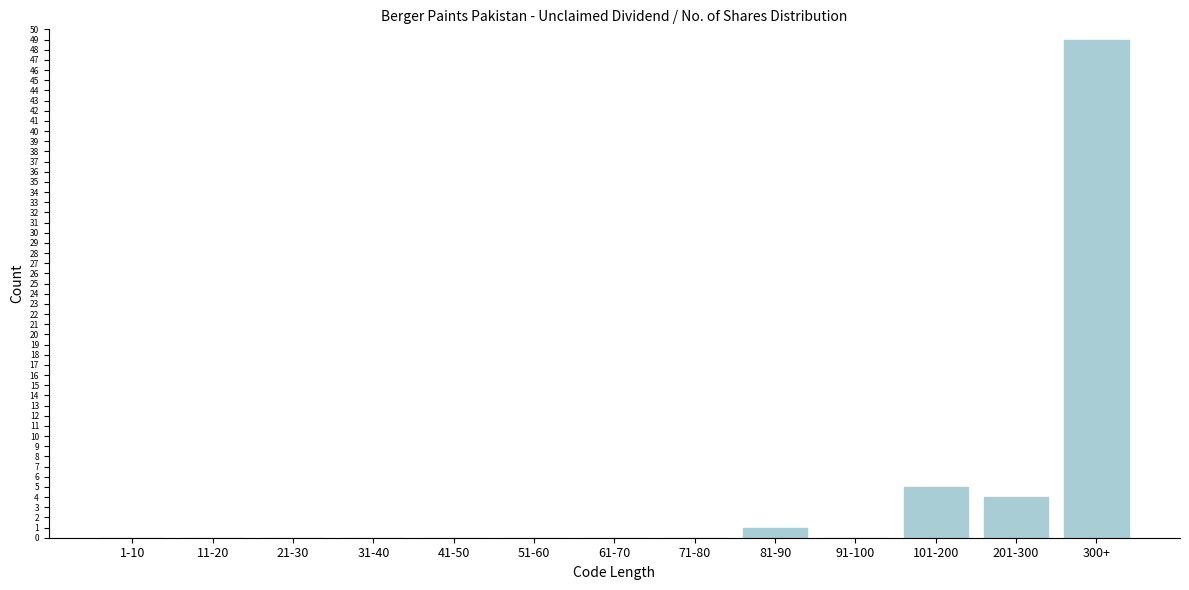

Reading right to left, transcribe all the data shown in this chart.

300+=49	201-300=4	101-200=5	91-100=0	81-90=1	71-80=0	61-70=0	51-60=0	41-50=0	31-40=0	21-30=0	11-20=0	1-10=0